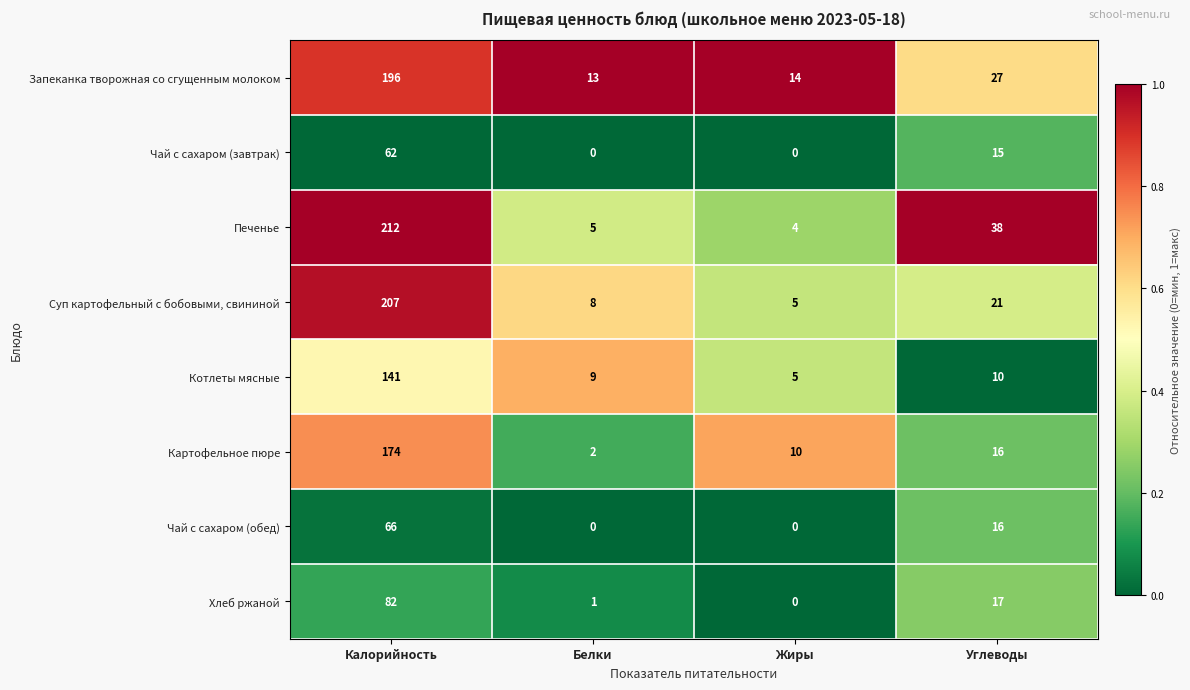

At which category does the chart reach its peak across all series?

Калорийность